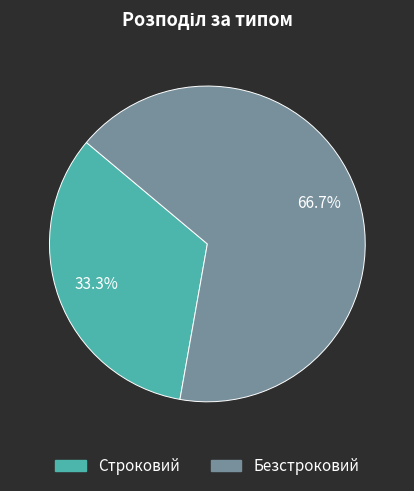

Which category has the smallest portion of the pie?

Строковий